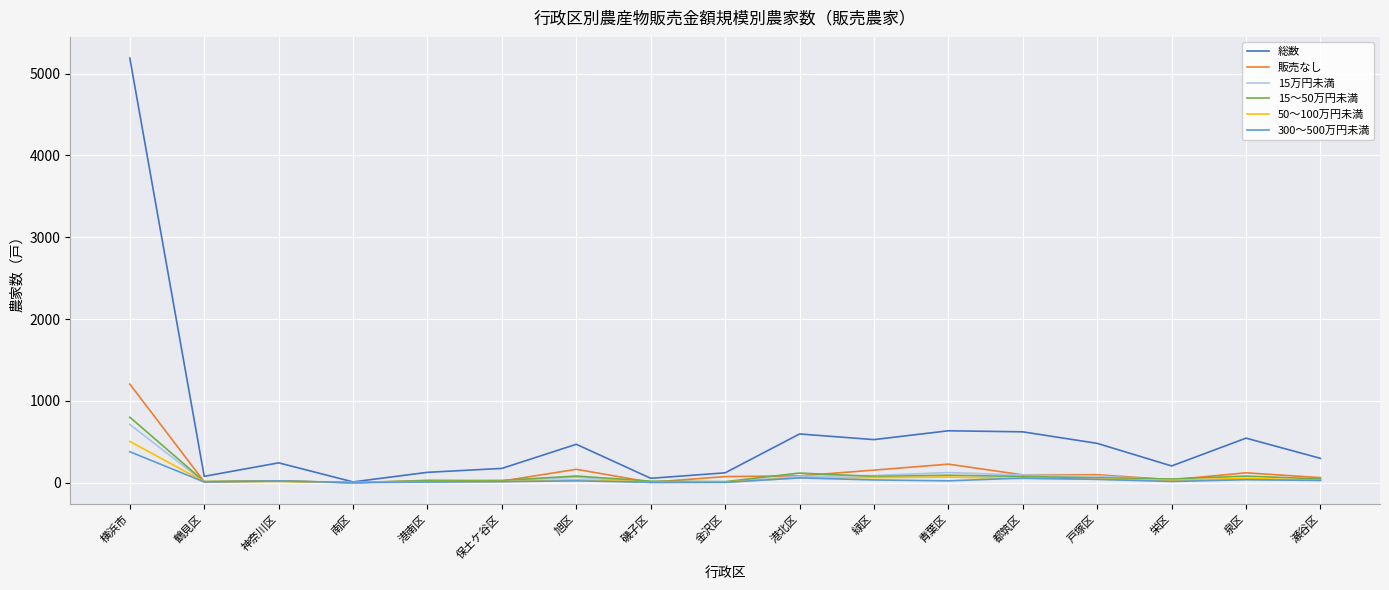

Which series has the largest range (max minus min)?

総数